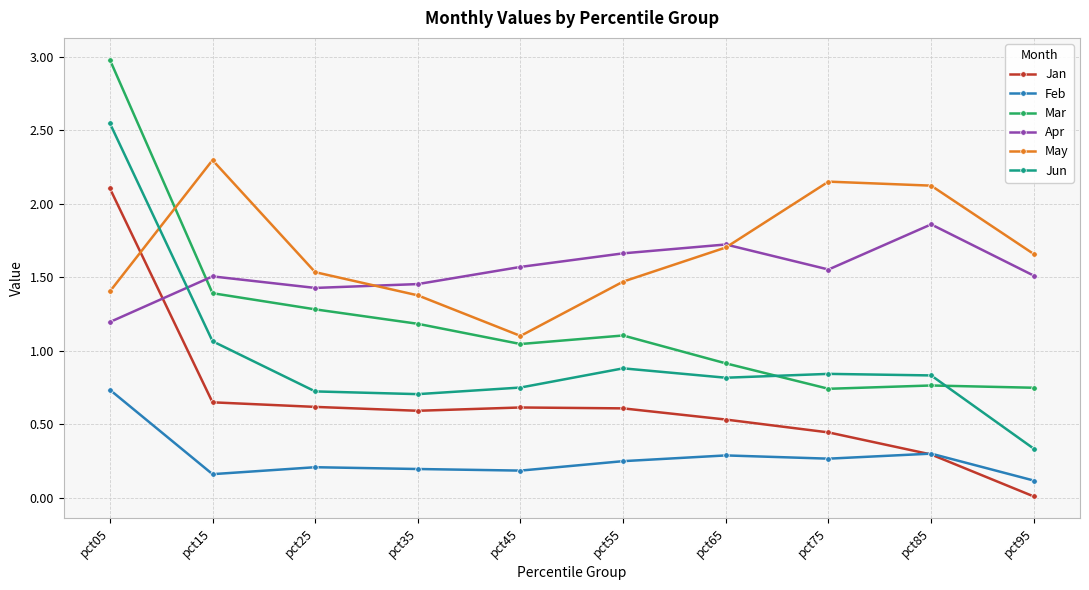

Read the Mar value at pct05.

3.0